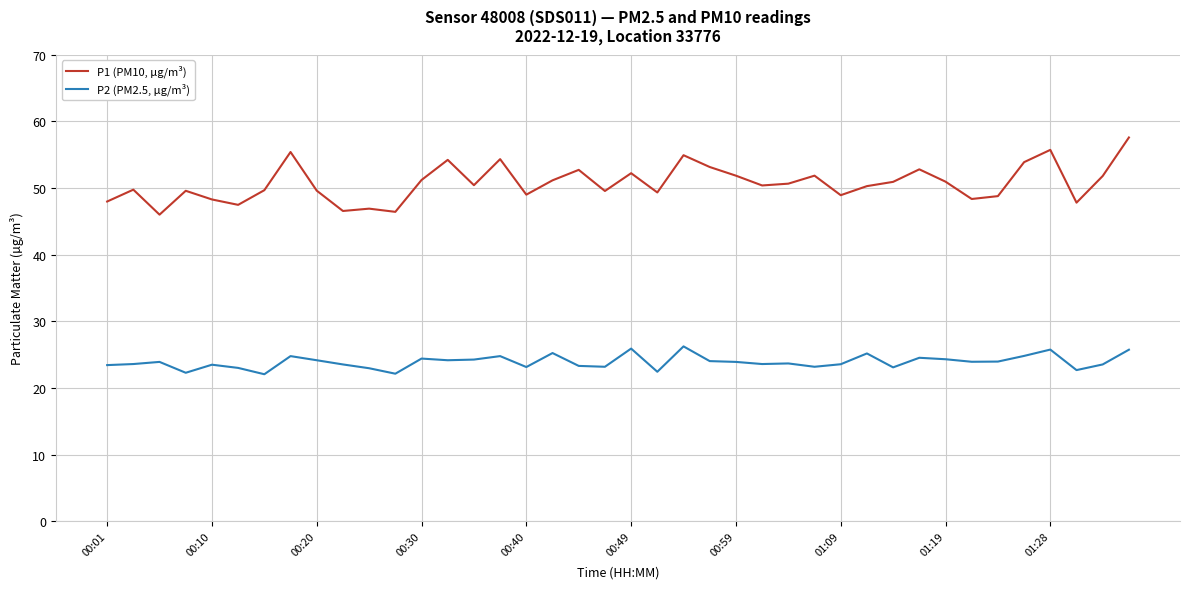

True or false: P1 (PM10, µg/m³) and P2 (PM2.5, µg/m³) intersect in this chart.

False